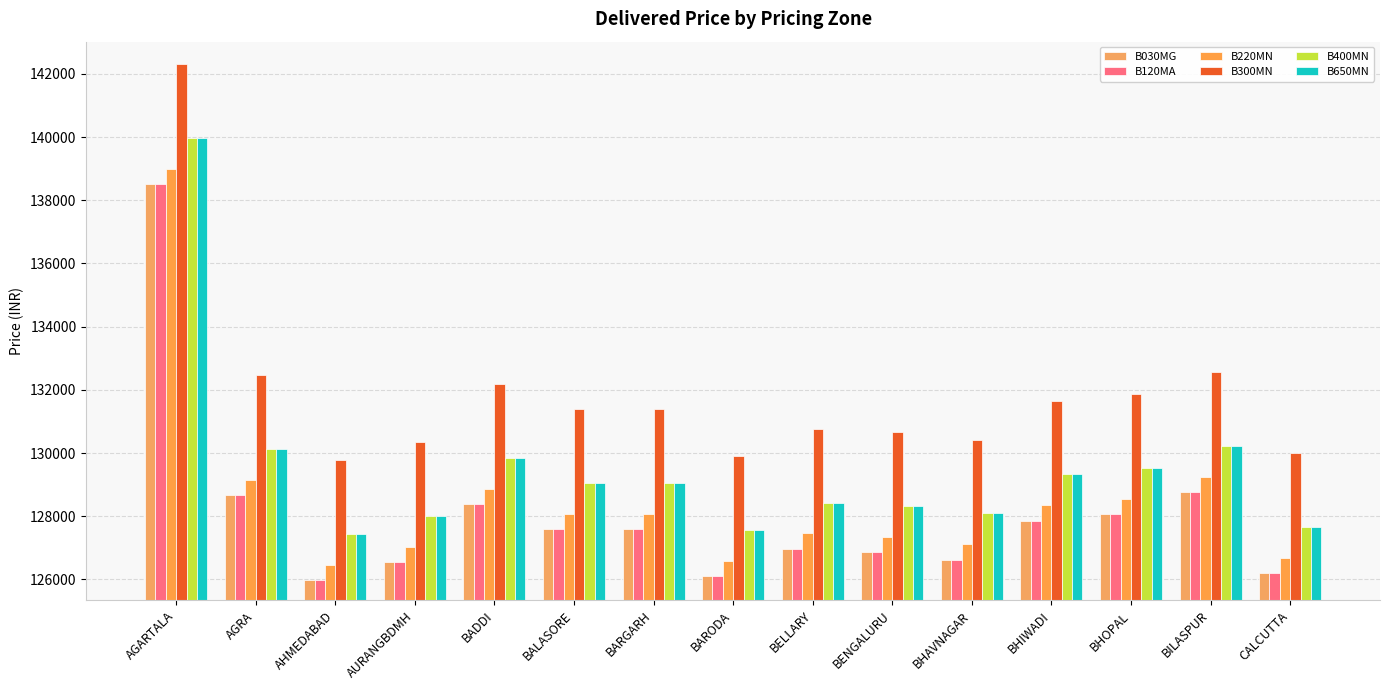

How many data points does each series have?

15